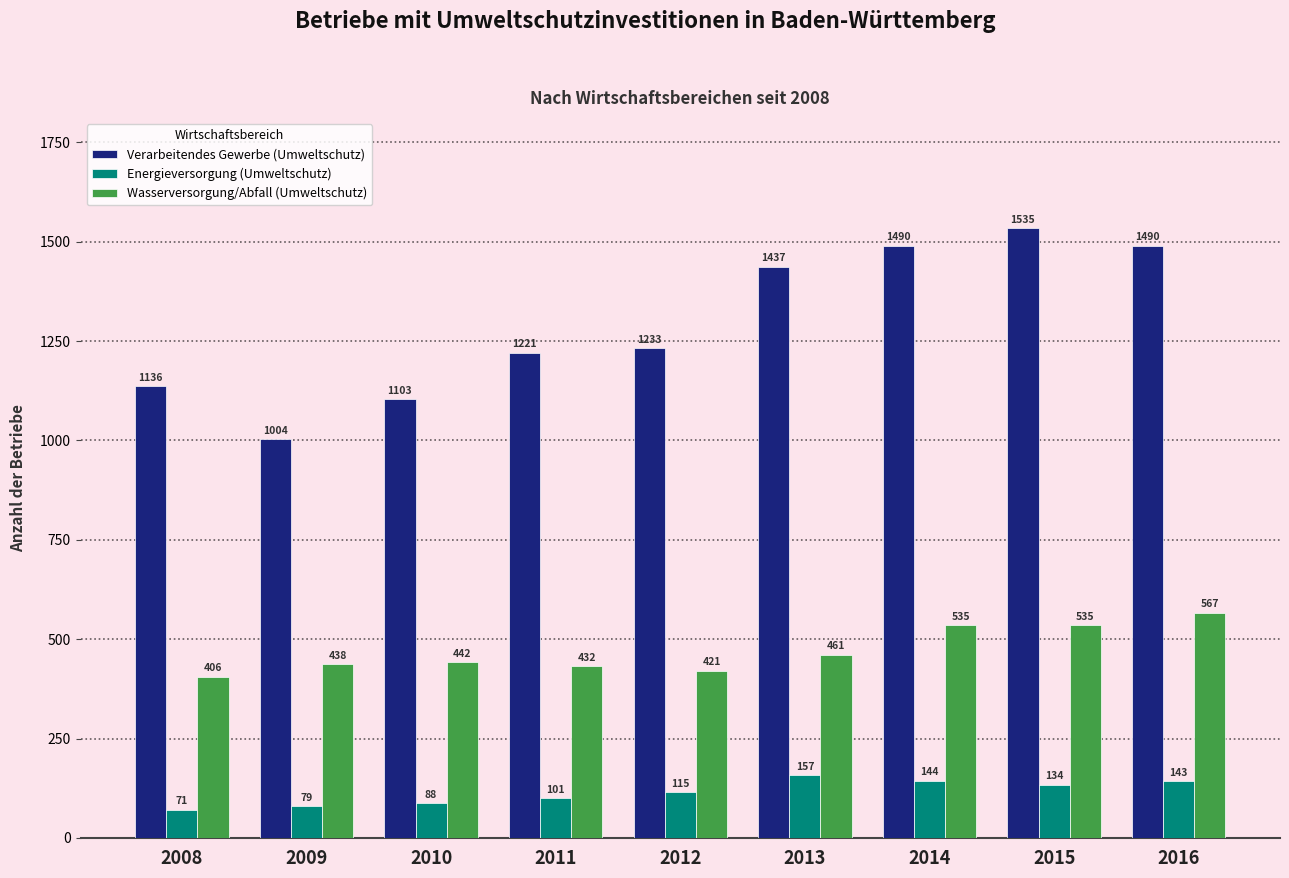

What is the difference between the maximum and minimum values in the Verarbeitendes Gewerbe (Umweltschutz) series?

531